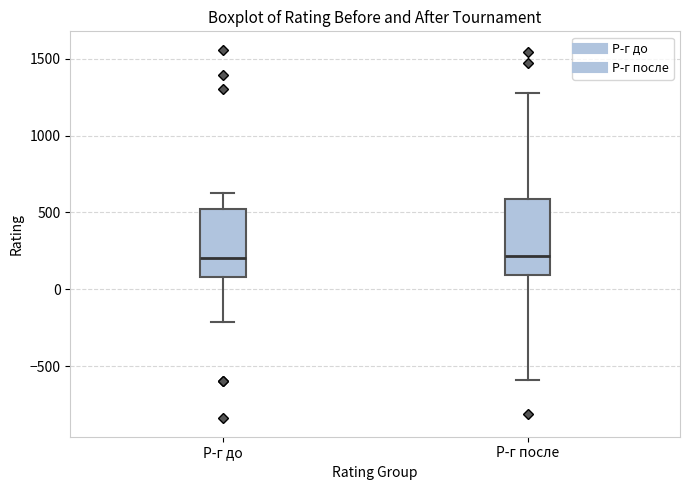

Reading left to right, transcribe this box plot: for each box, give where its median line is, the range the box spans, and where its two whiskers end, as read against the y-axis. The values are not printed on the chart, so give them approximately, as read against the axis.

Р-г до: median 200, box 100 to 500, whiskers -200 to 650
Р-г после: median 200, box 100 to 600, whiskers -600 to 1300